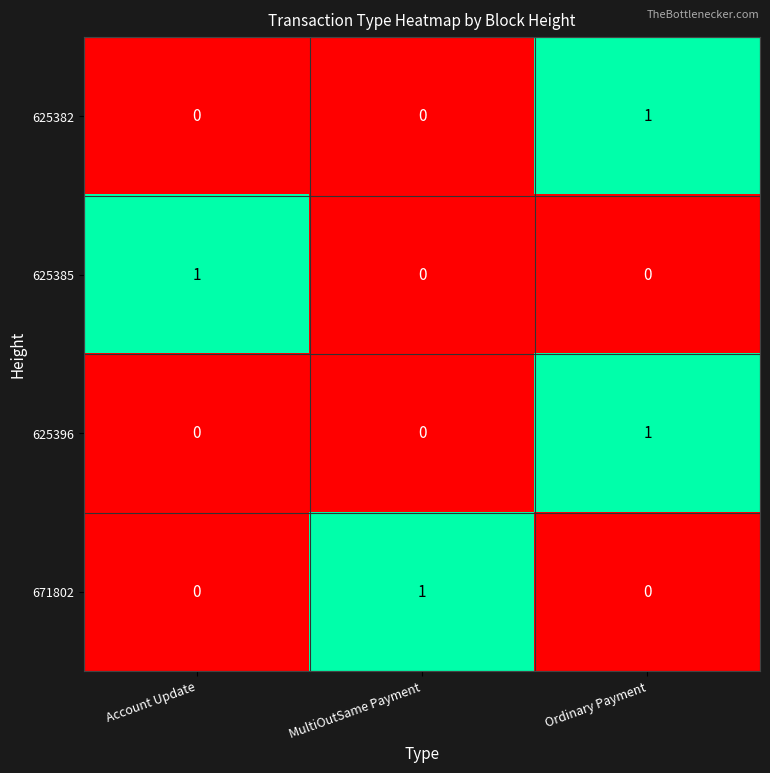

Is it true that 625382 equals 0 at MultiOutSame Payment?

True